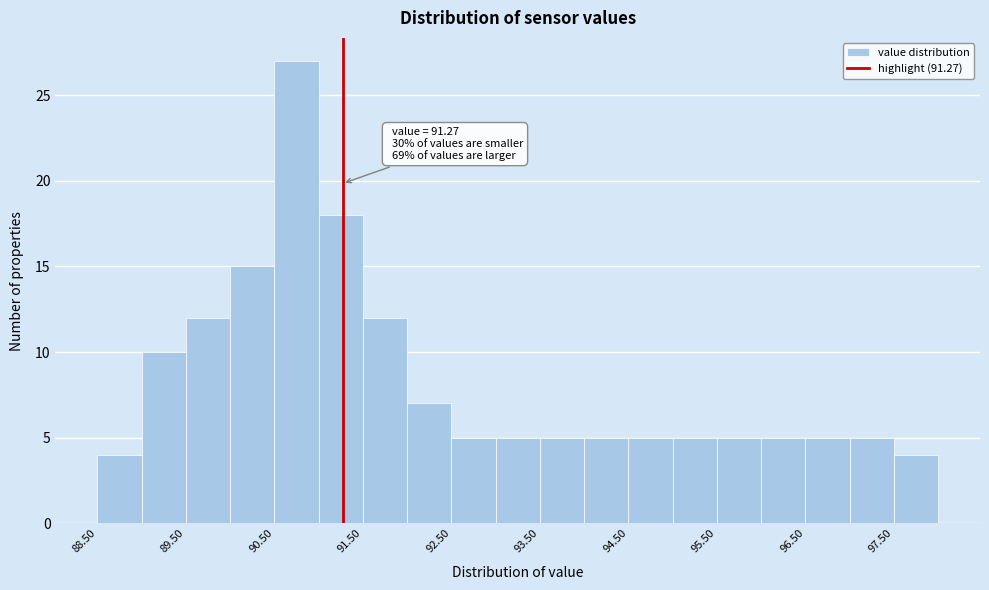

Which range on the x-axis has the tallest bar?

90.5 to 91.0